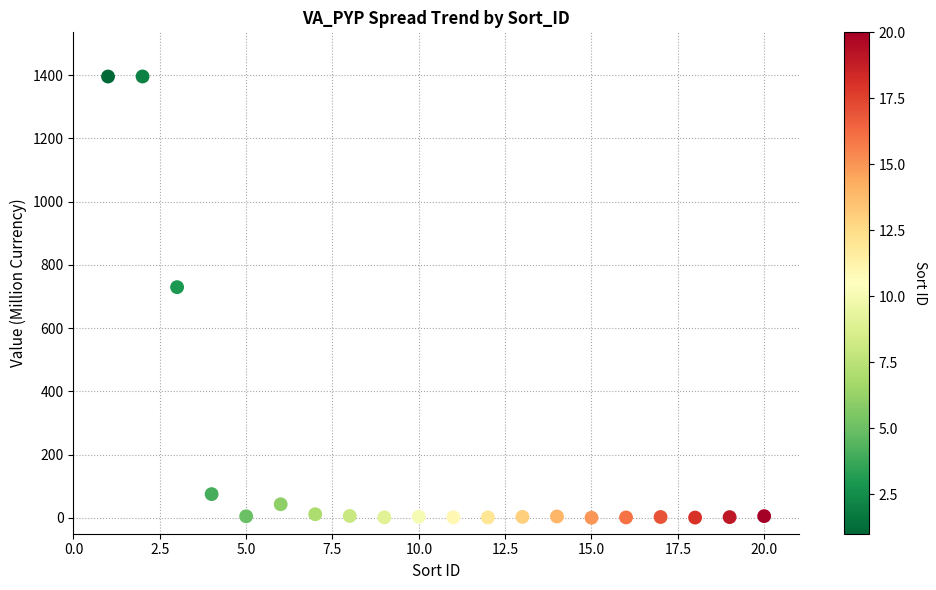

What is the range of Y values (max minus min)?

1394.7